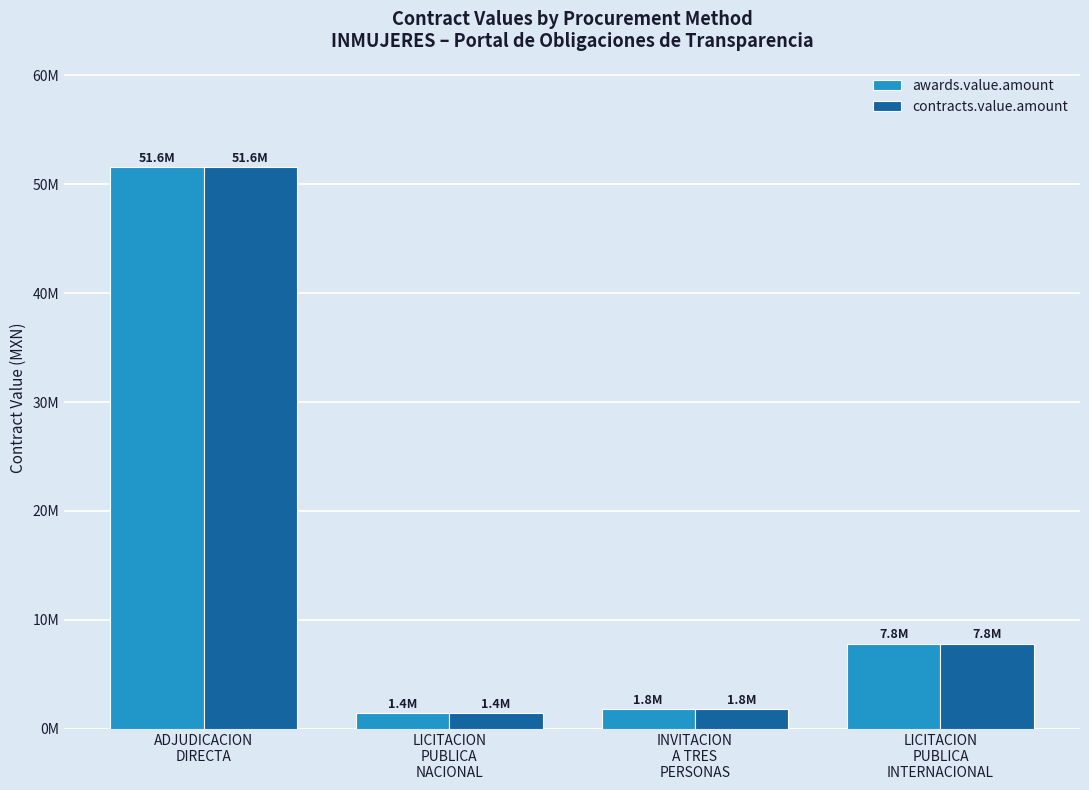

The contracts.value.amount series shows 522697.3 at LICITACION
PUBLICA
NACIONAL. True or false?

False